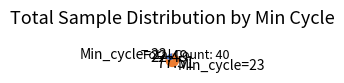

Rank the categories by value from lowest to highest.

Min_cycle=22, Min_cycle=23